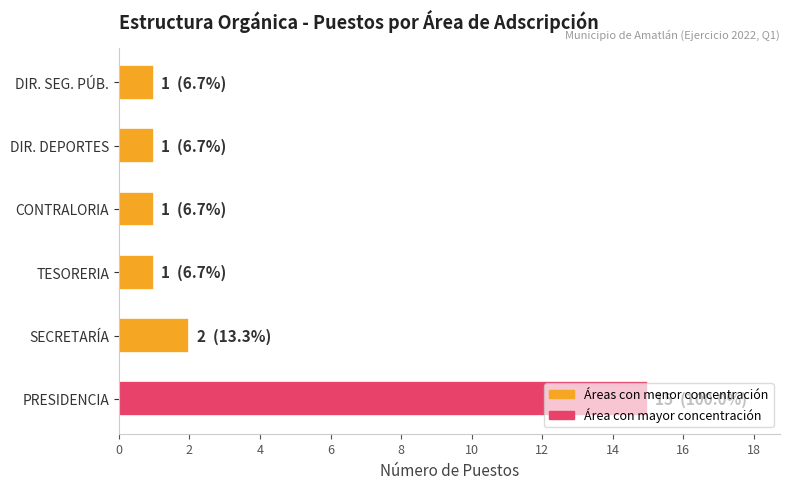

The value at TESORERIA is 1. True or false?

True